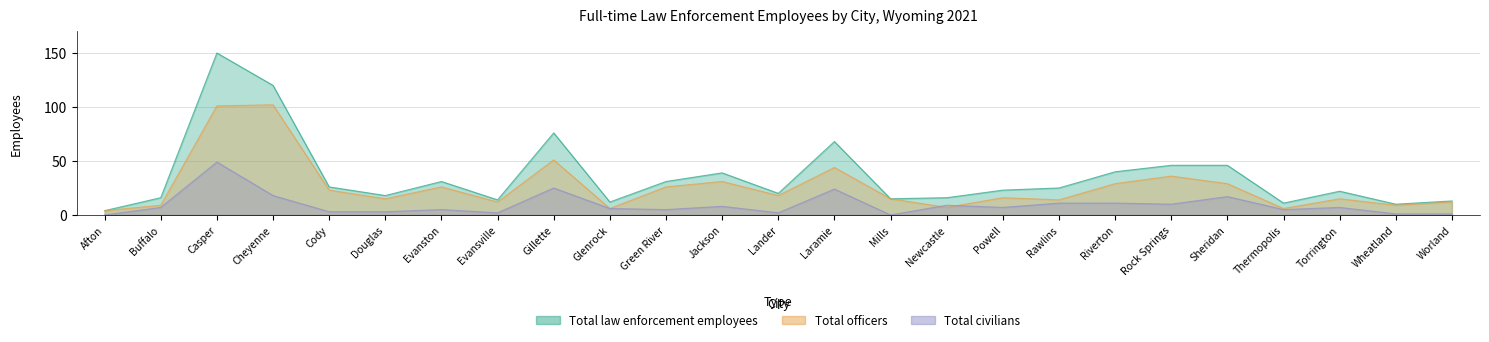

Rank the series by their maximum value, from highest to lowest.

Total law enforcement employees, Total officers, Total civilians